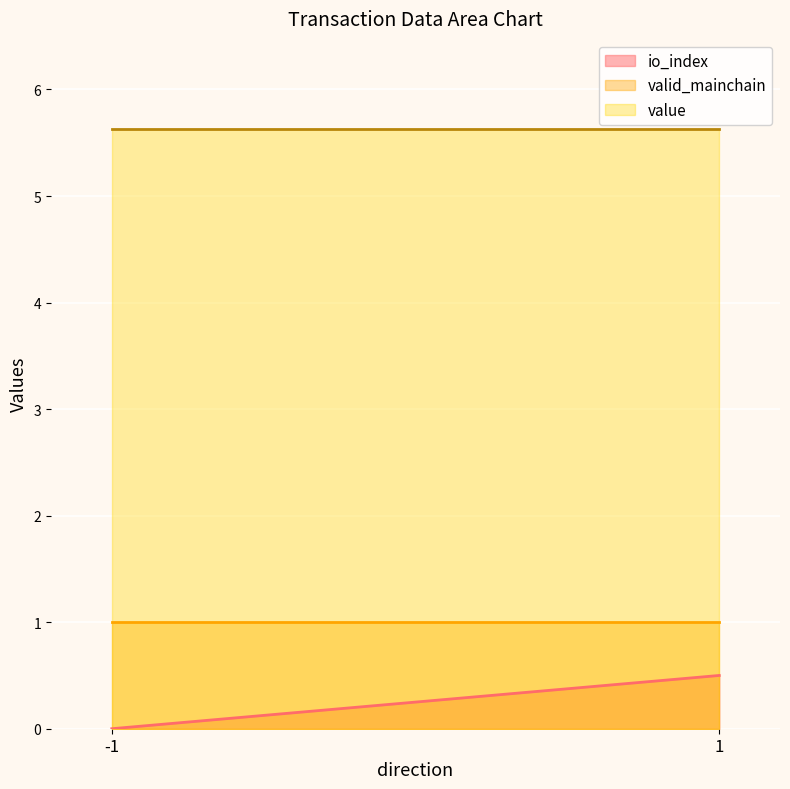

Count the number of data series in this chart.

3